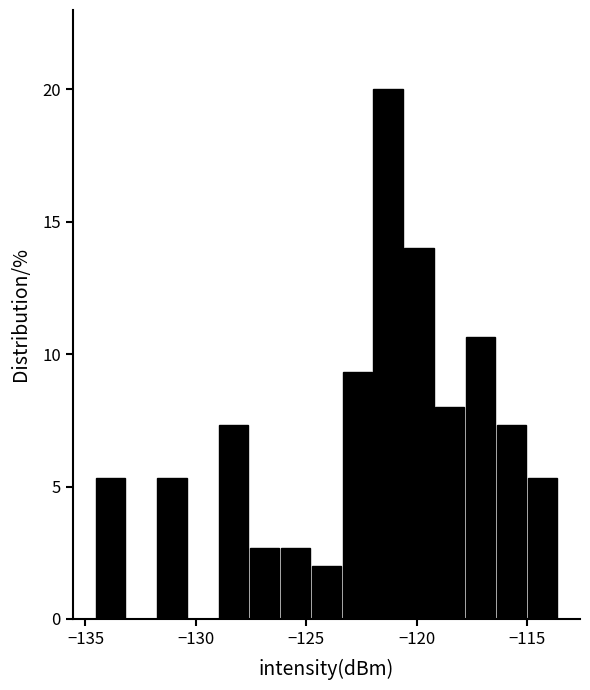

Read against the x-axis, roughly where is the centre of the tallest bar?

-121.5